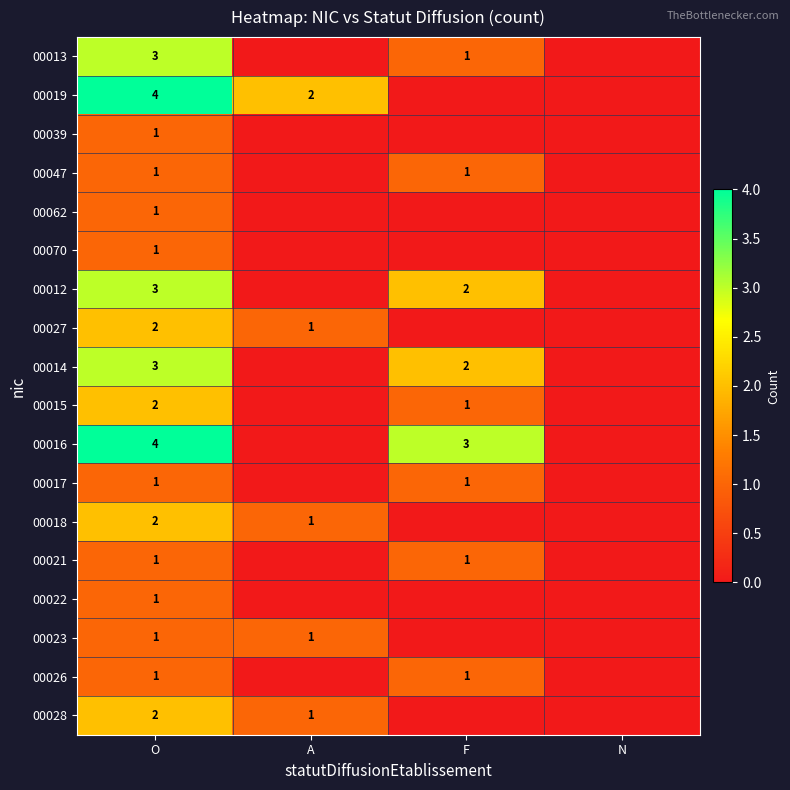

True or false: 00026 has a value of 1 at O.

True